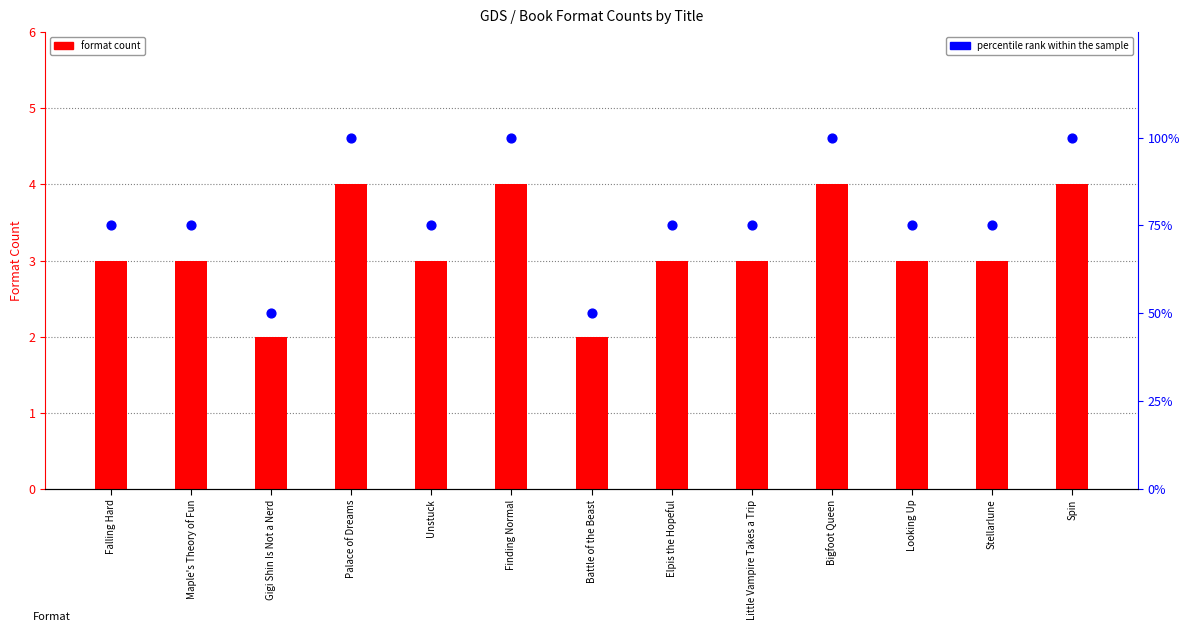

Is the value of percentile rank within the sample at Spin greater than the value of format count at Falling Hard?

Yes